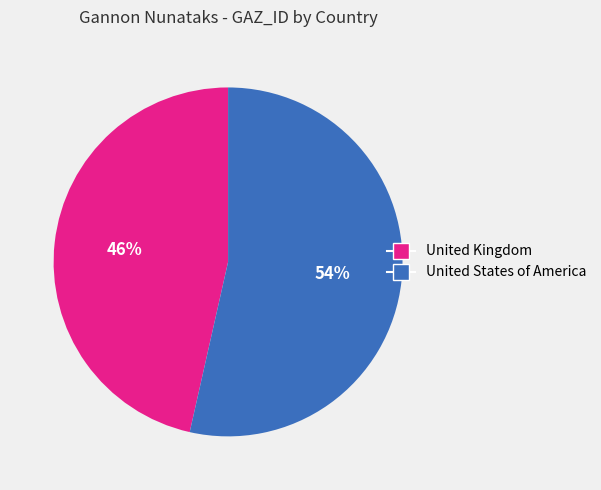

How many slices are in this pie chart?

2